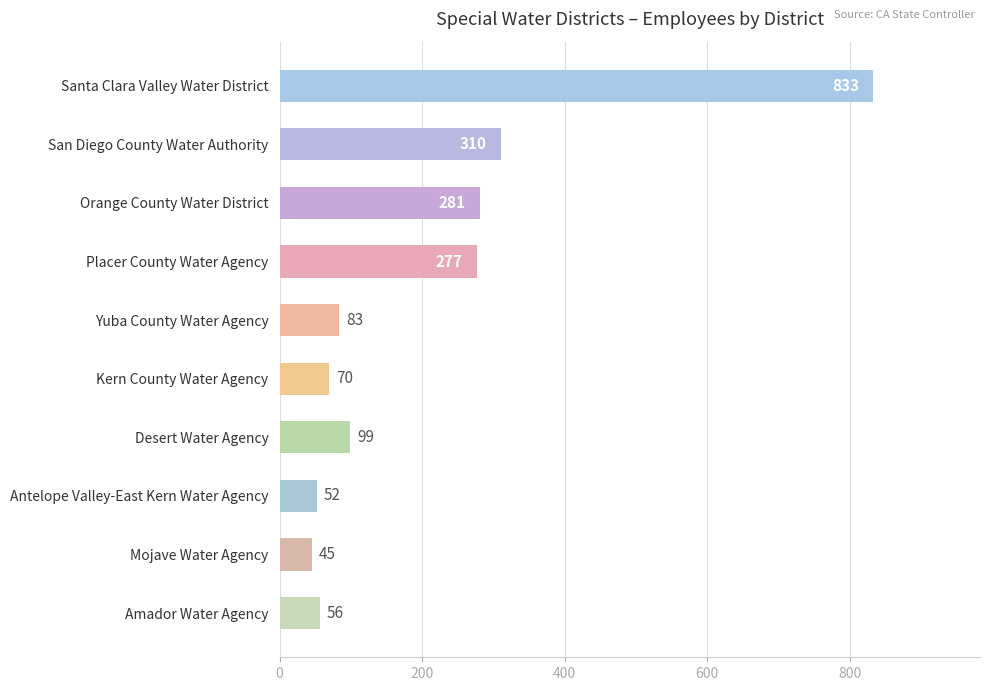

What is the average value?

211